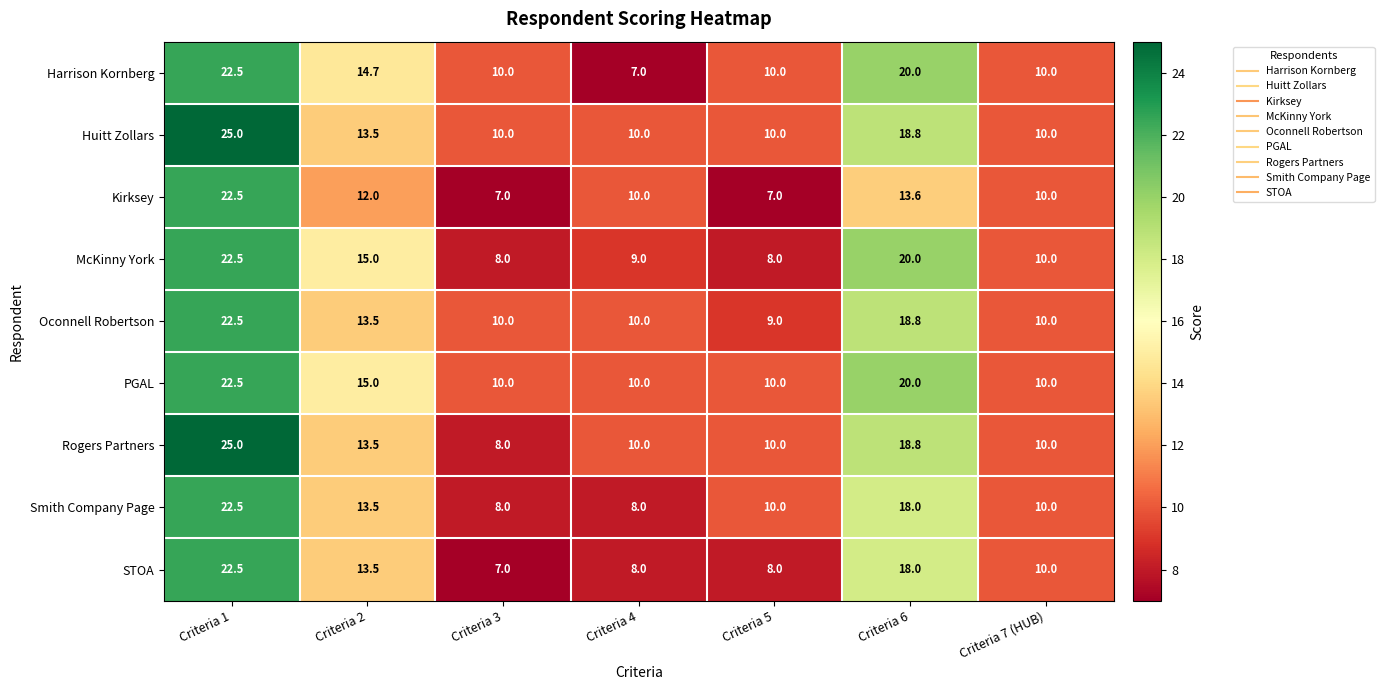

Which series changed the most between Criteria 4 and Criteria 6?

Harrison Kornberg